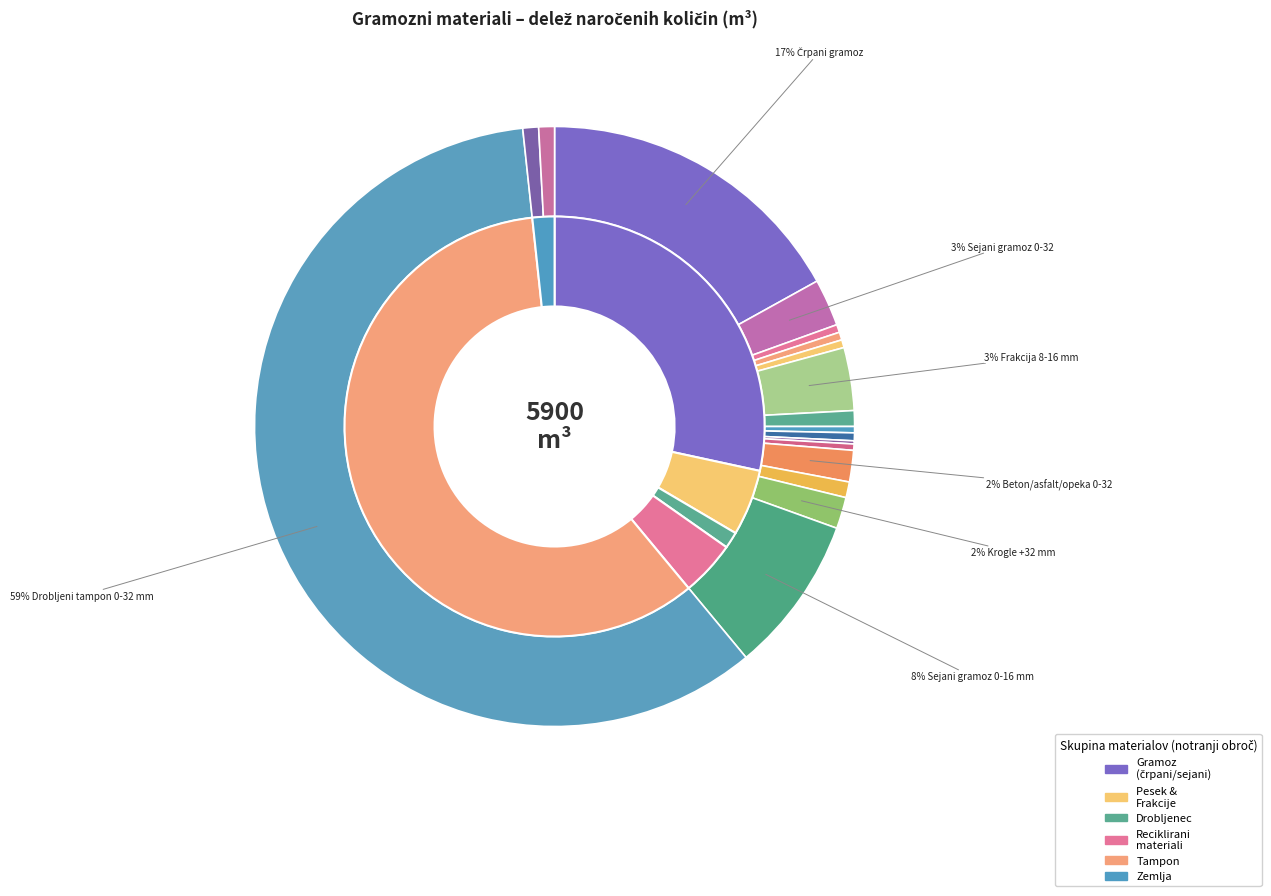

Is Drobljeni tampon 0-32 mm the majority of the pie?

Yes